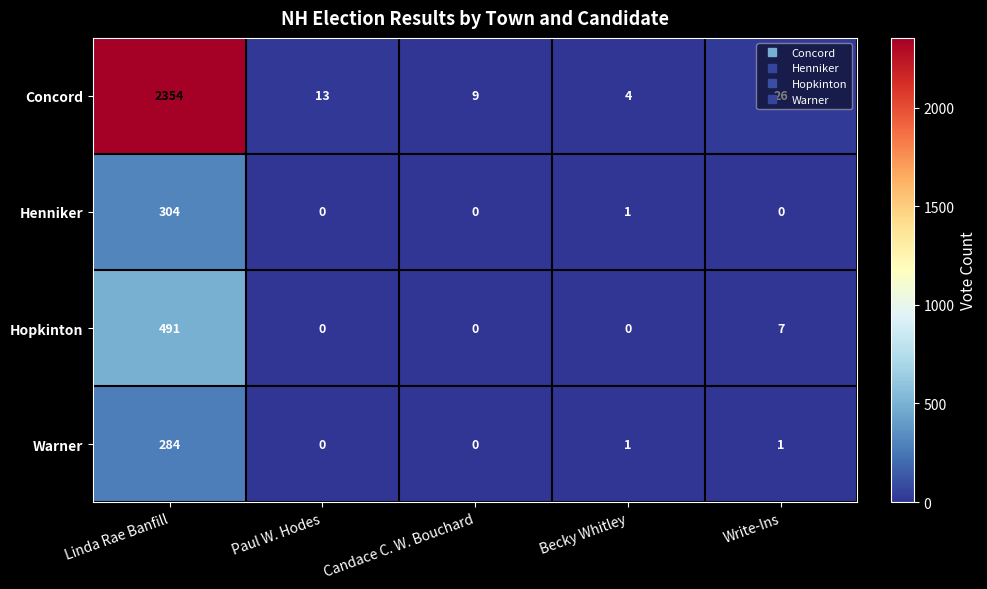

The Hopkinton series shows 7 at Write-Ins. True or false?

True